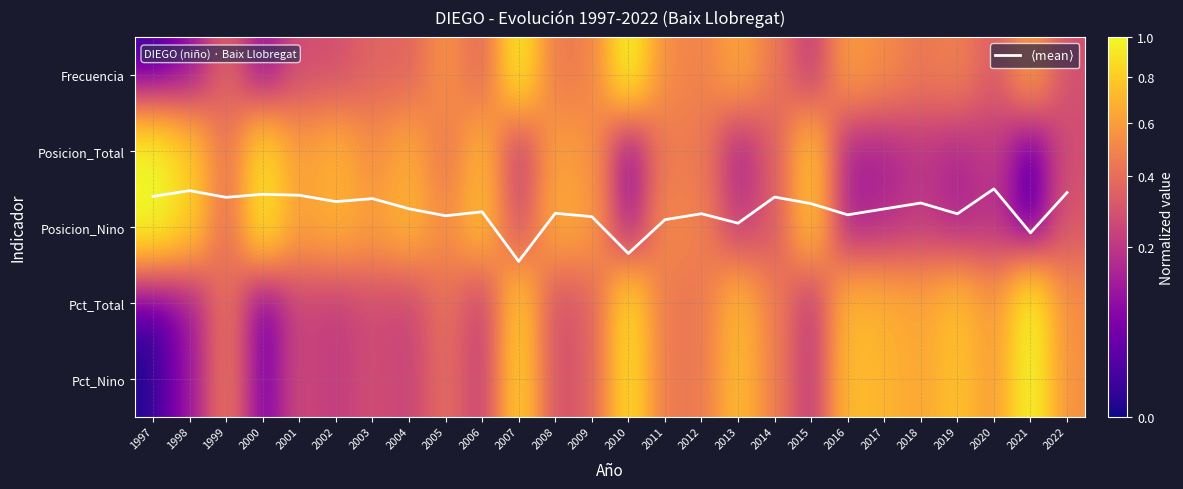

The Posicion_Nino series shows 1.3 at 2006. True or false?

False